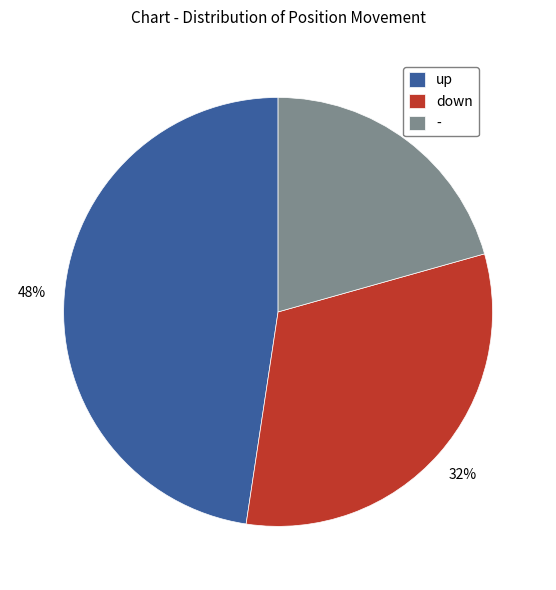

How many slices are in this pie chart?

3